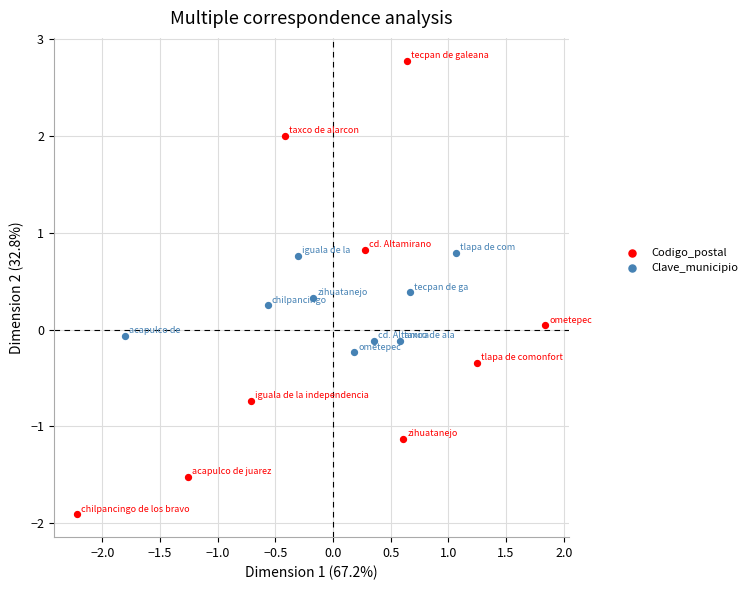

What are all the series names shown in the legend?

Codigo_postal, Clave_municipio